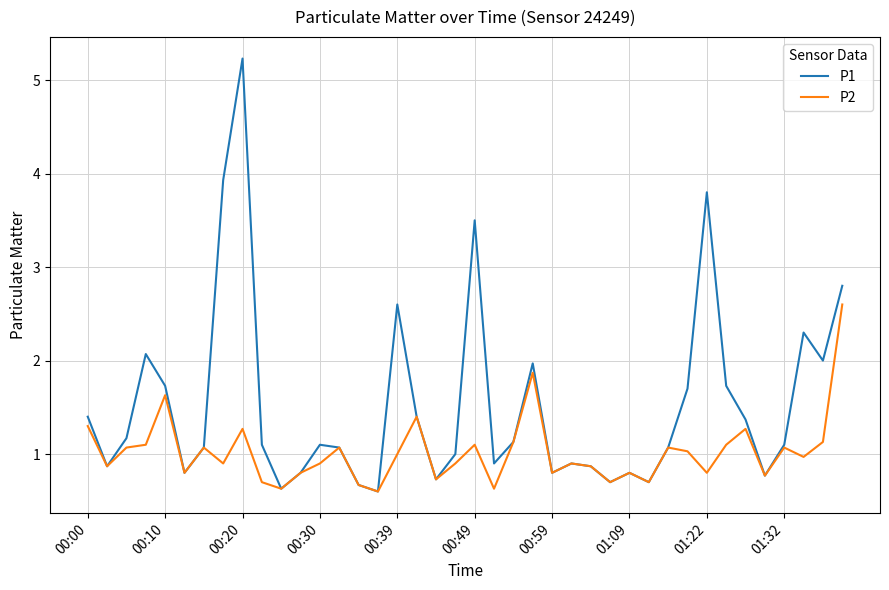

List the series in order of their peak value, highest first.

P1, P2